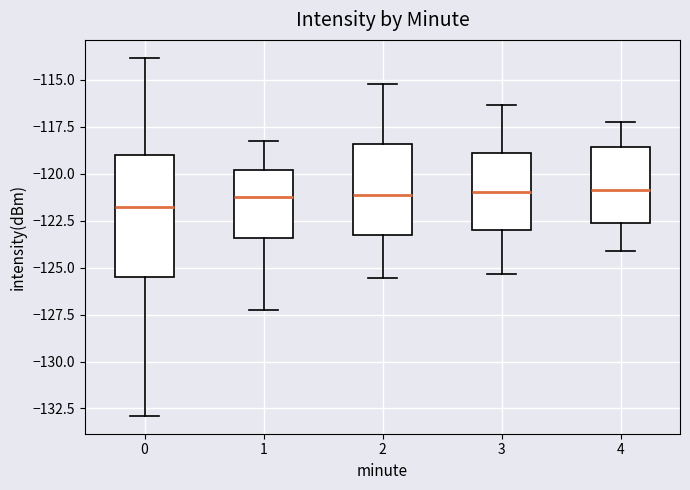

Where is the upper edge of the box at x = 4 on the y-axis? The values are not printed on the chart, so give them approximately, as read against the axis.

-118.5